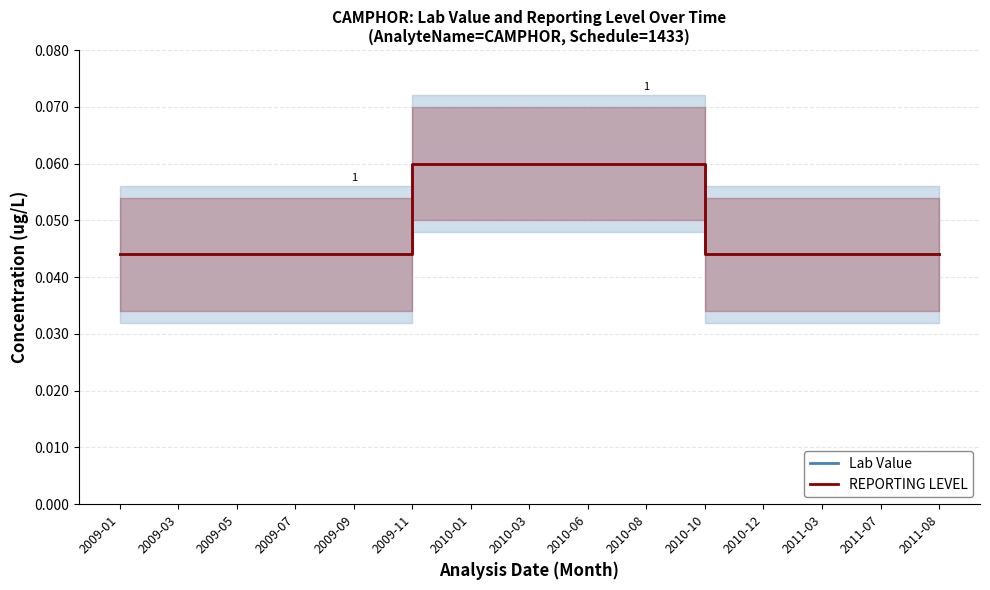

How many lines are shown in the chart?

2